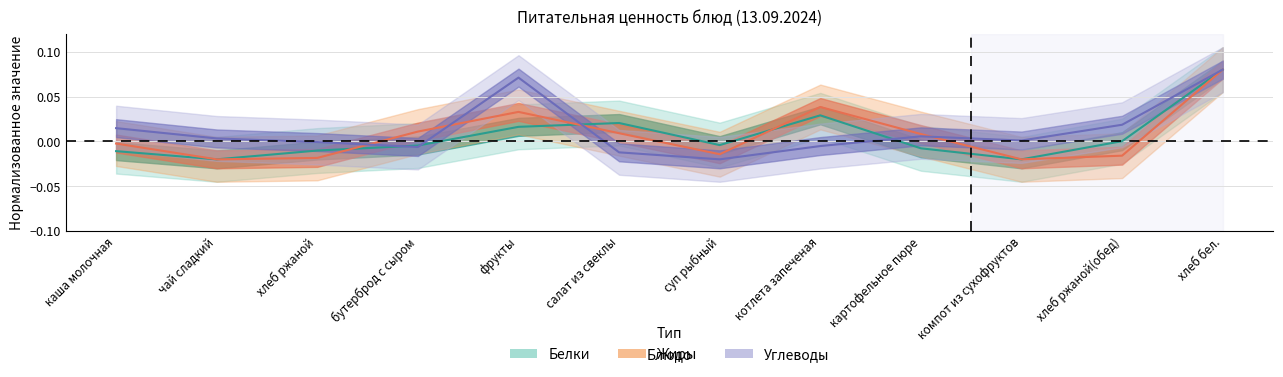

What is the label of the 9th point from the left?

картофельное пюре